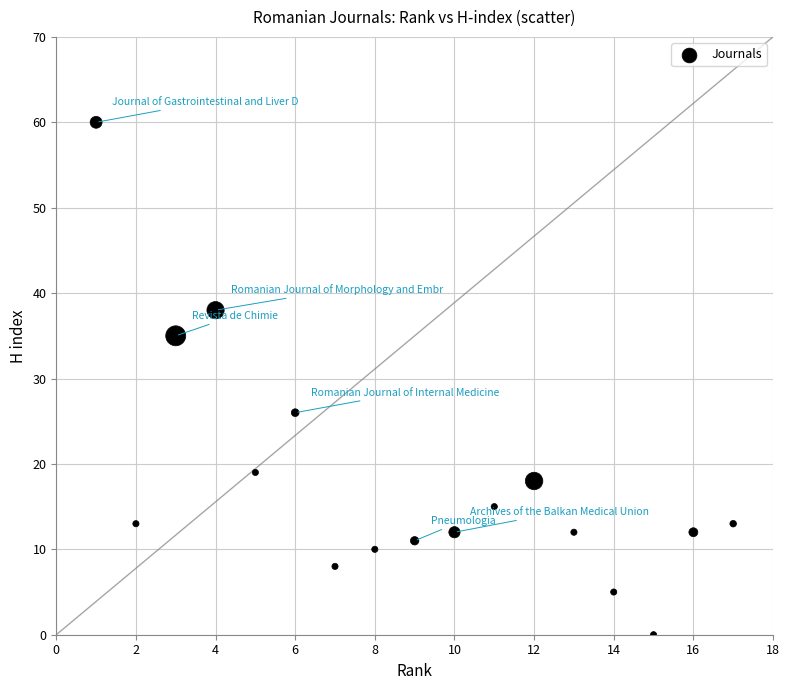

What Y value in the scatter plot is closest to 30?

26